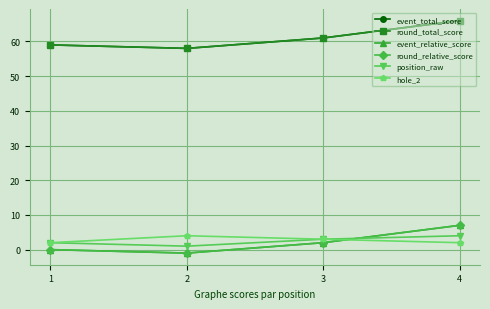

Does the chart have visible grid lines?

Yes